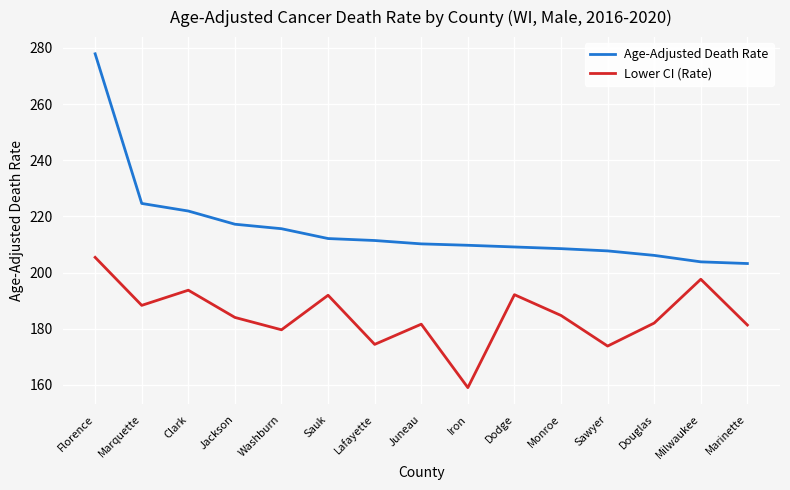

List the series in order of their peak value, highest first.

Age-Adjusted Death Rate, Lower CI (Rate)